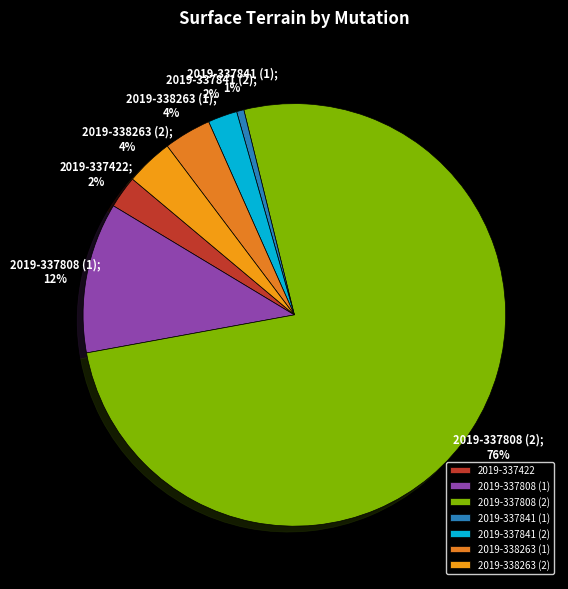

Count the number of slices in the pie.

7